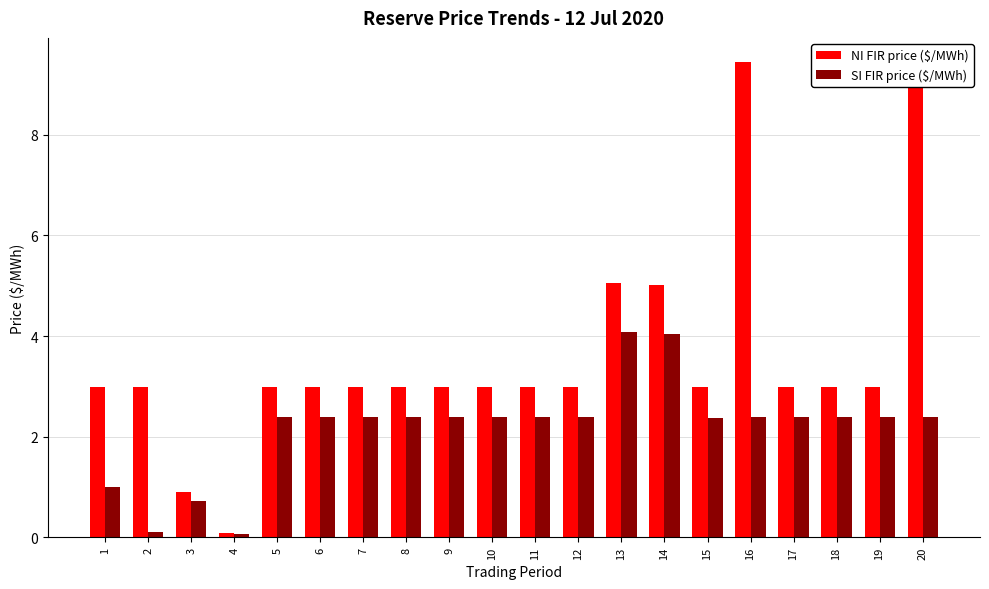

Where does the NI FIR price ($/MWh) series first go above 2?

1